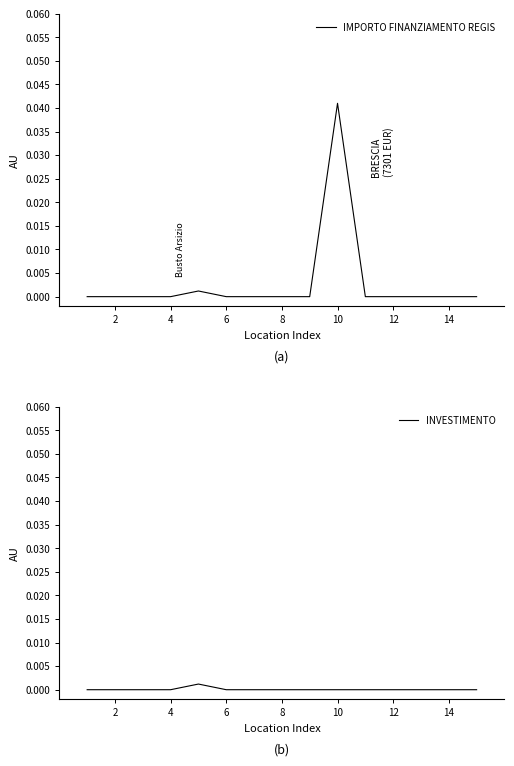

Which category has the highest value in the IMPORTO FINANZIAMENTO REGIS series?

10